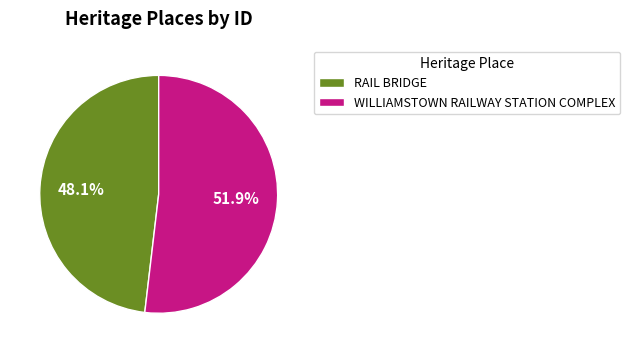

Between WILLIAMSTOWN RAILWAY STATION COMPLEX and RAIL BRIDGE, which is larger?

WILLIAMSTOWN RAILWAY STATION COMPLEX